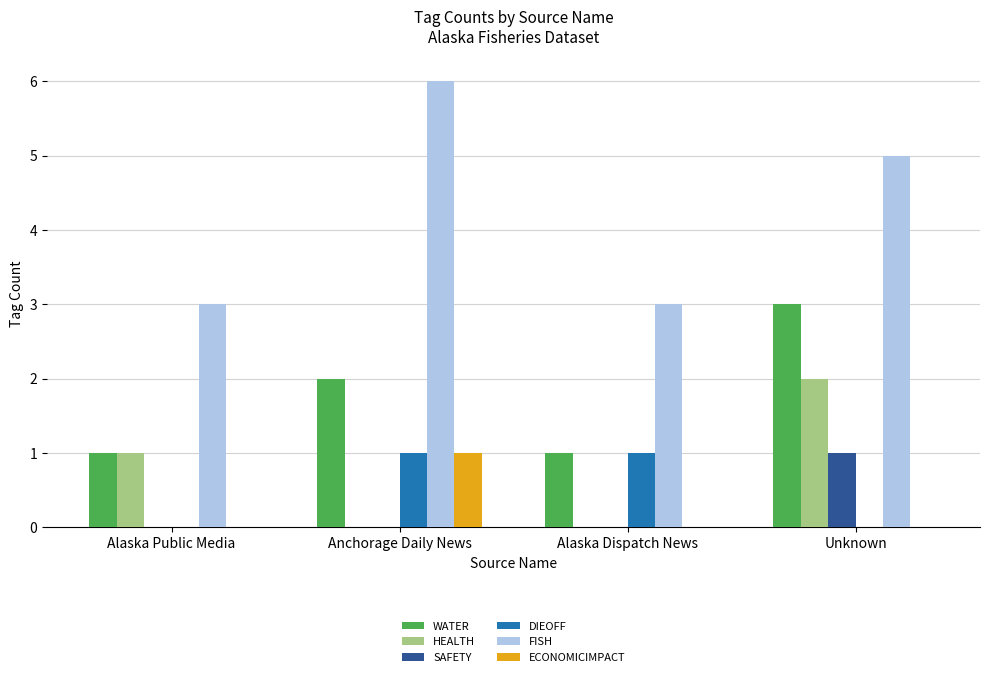

How many groups of bars are there?

4